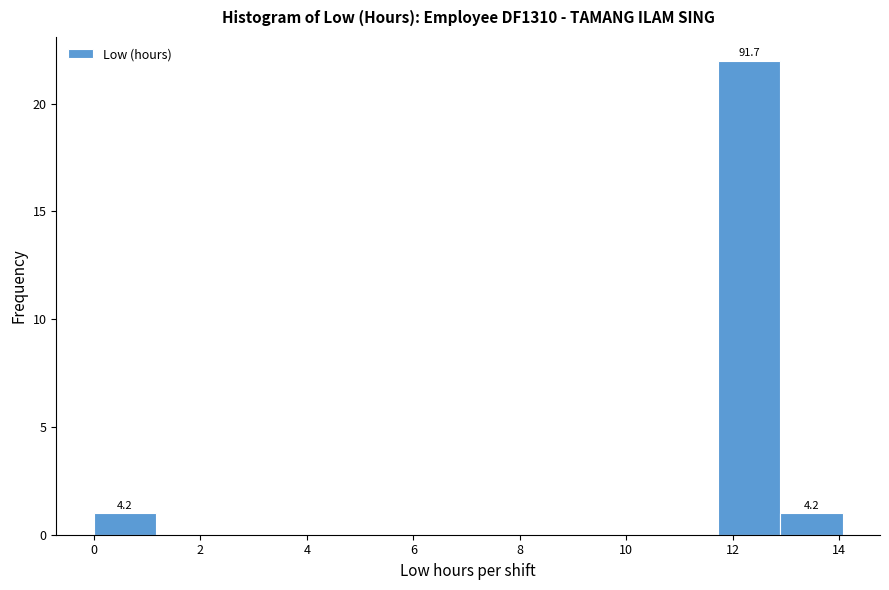

Which range on the x-axis has the tallest bar?

11.8 to 12.8